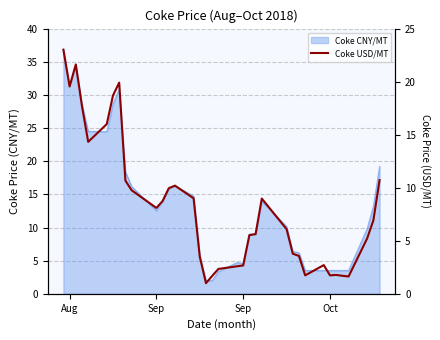

At which category does the chart reach its peak across all series?

Aug